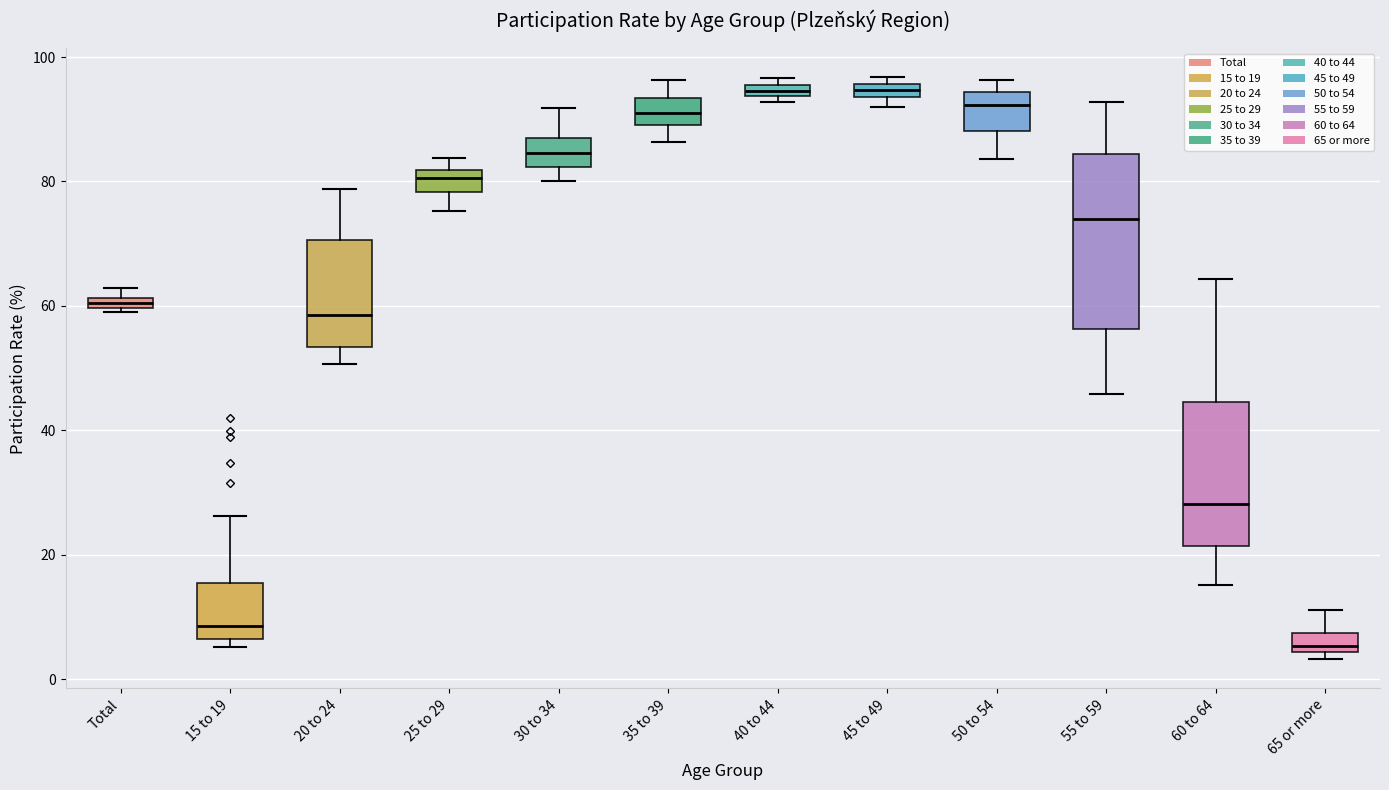

Which box is the tallest, from its lower edge to its upper edge?

55 to 59